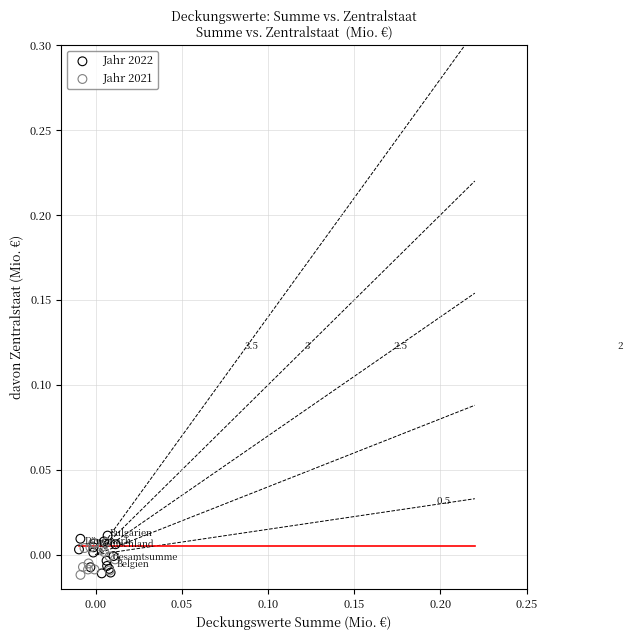

Which series has the largest Y range (max minus min)?

Jahr 2022